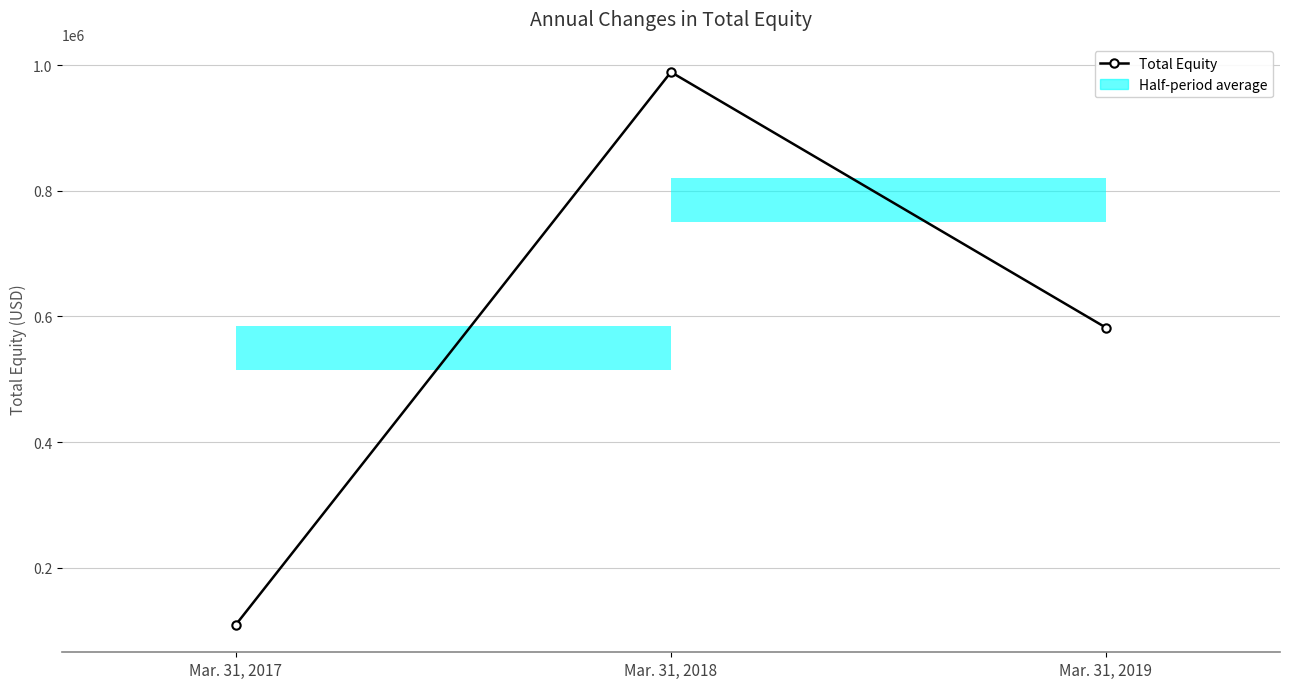

The chart shows a value of 582182 at Mar. 31, 2019. True or false?

True